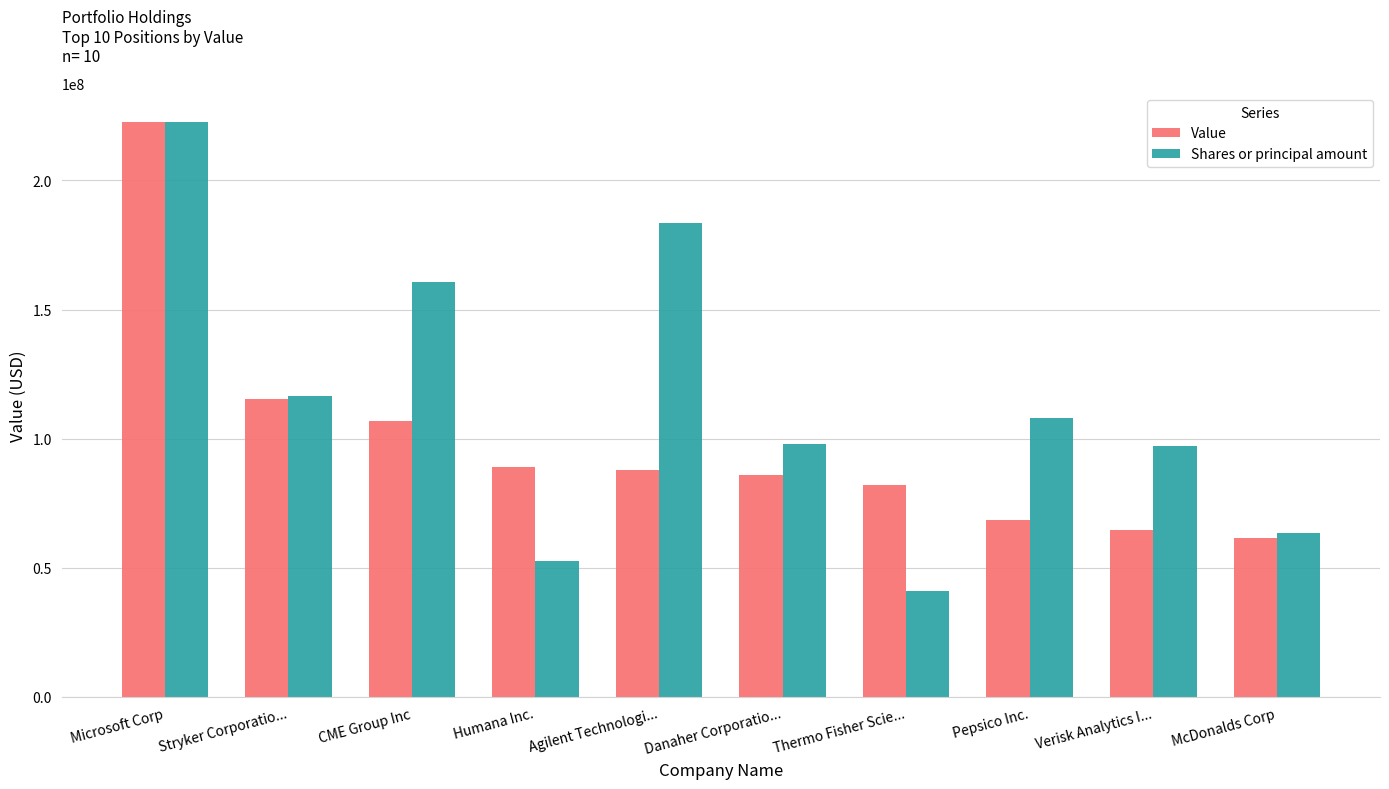

What is the label of the 3rd bar from the right?

Pepsico Inc.